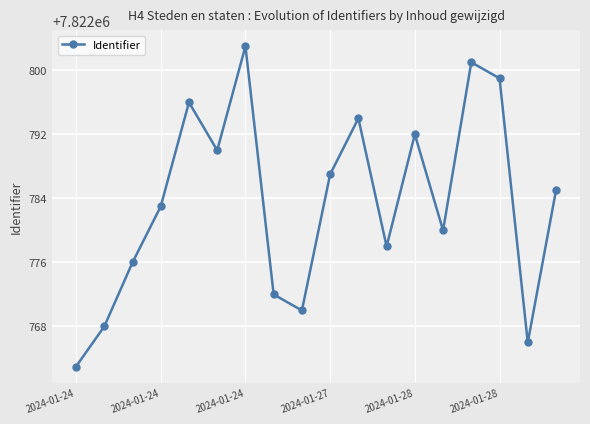

Count the number of data series in this chart.

1